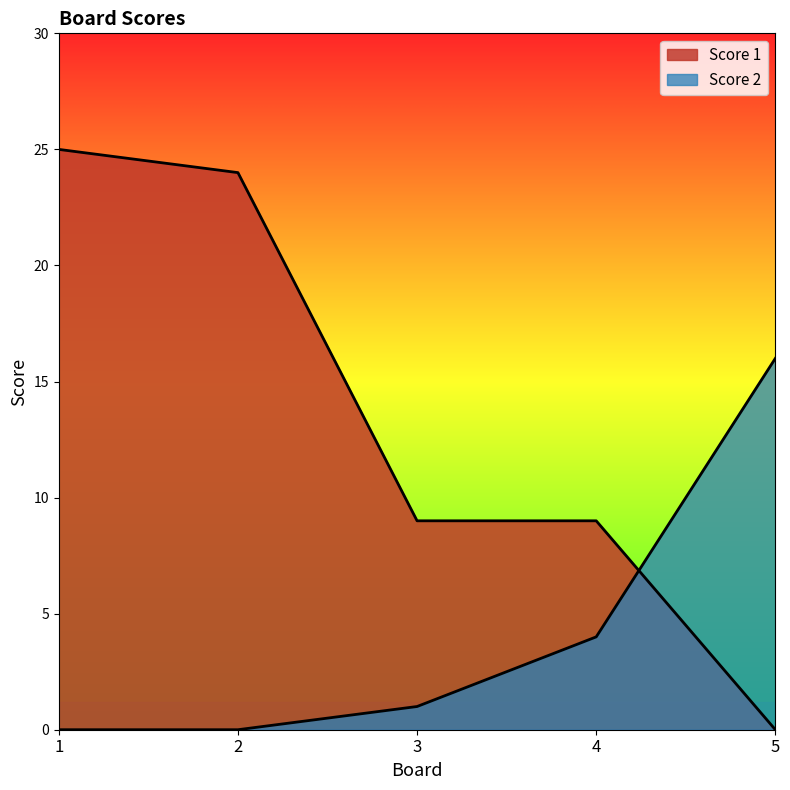

True or false: Score 2 and Score 1 cross at least once.

True